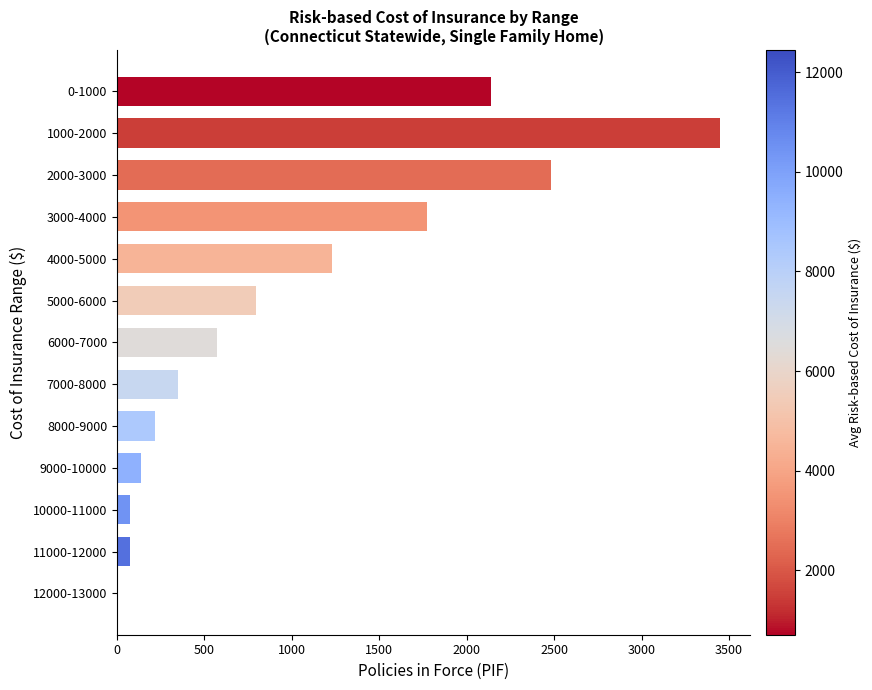

Between 9000-10000 and 1000-2000, which is larger?

1000-2000